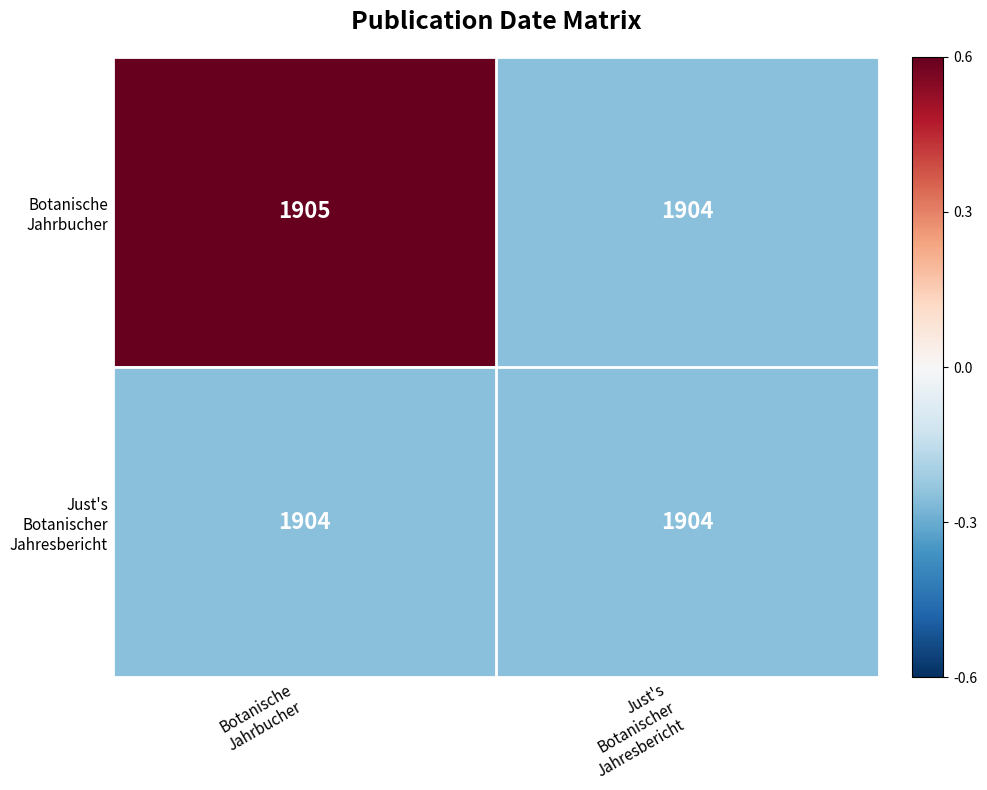

What is the minimum value shown in the chart?

1904